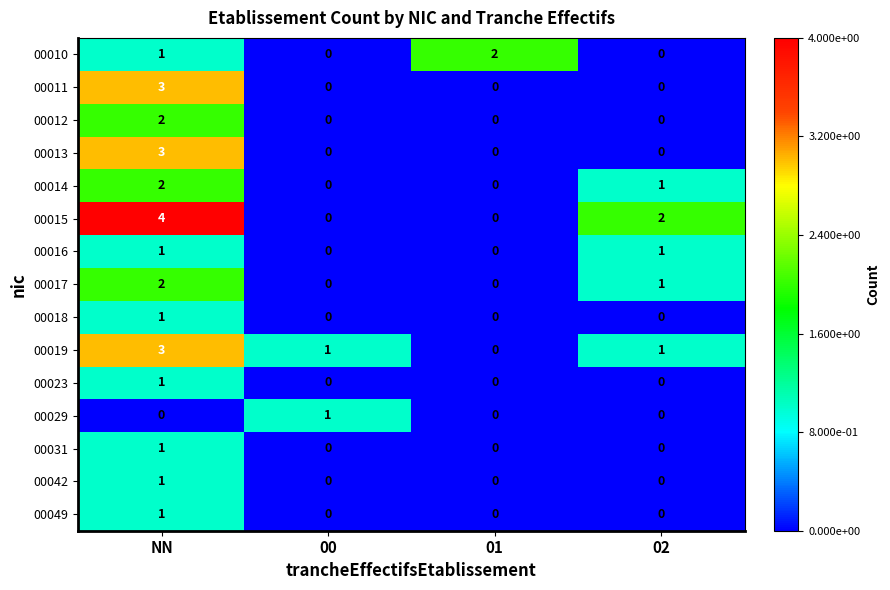

At which category is the sum across all series the highest?

NN